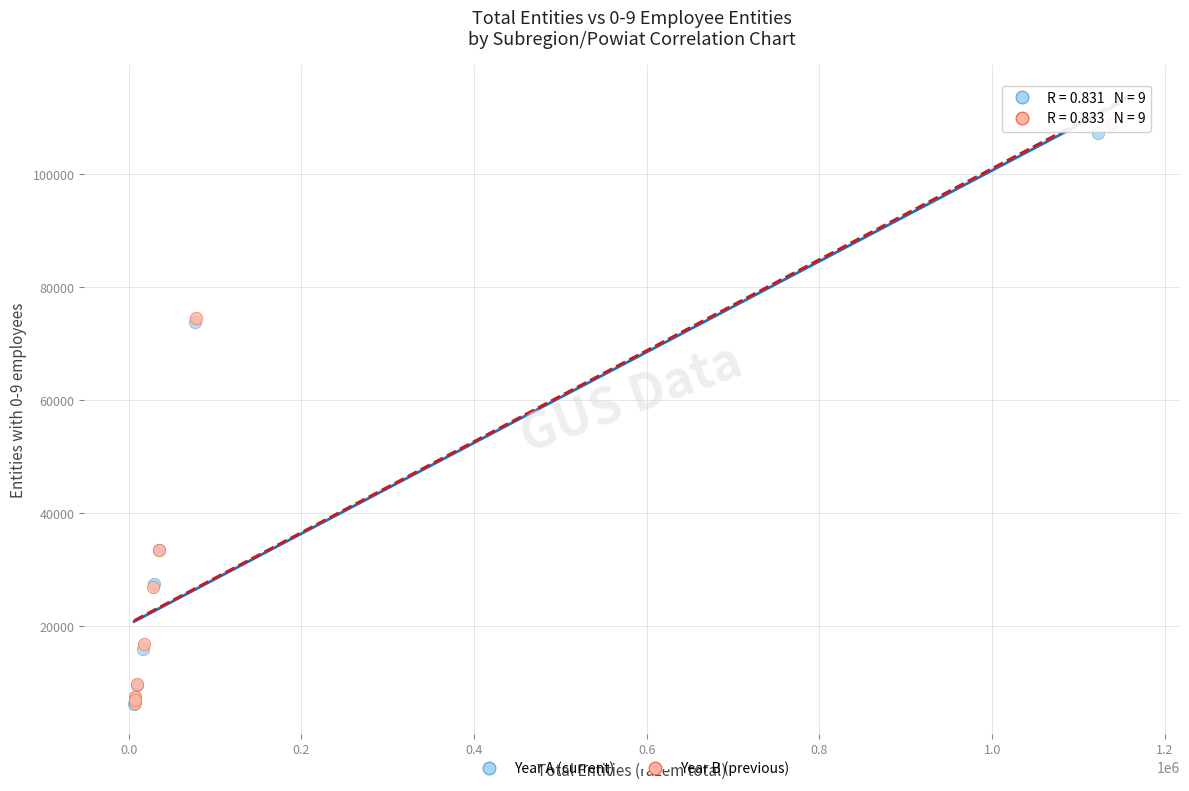

Which series has the widest spread of Y values?

Year B (previous)